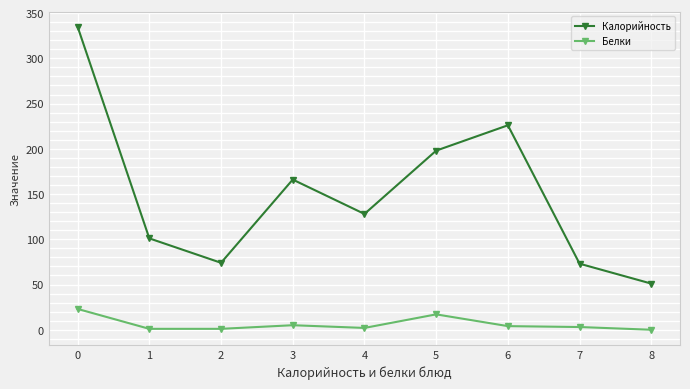

At which category does Калорийность reach its first local peak?

3